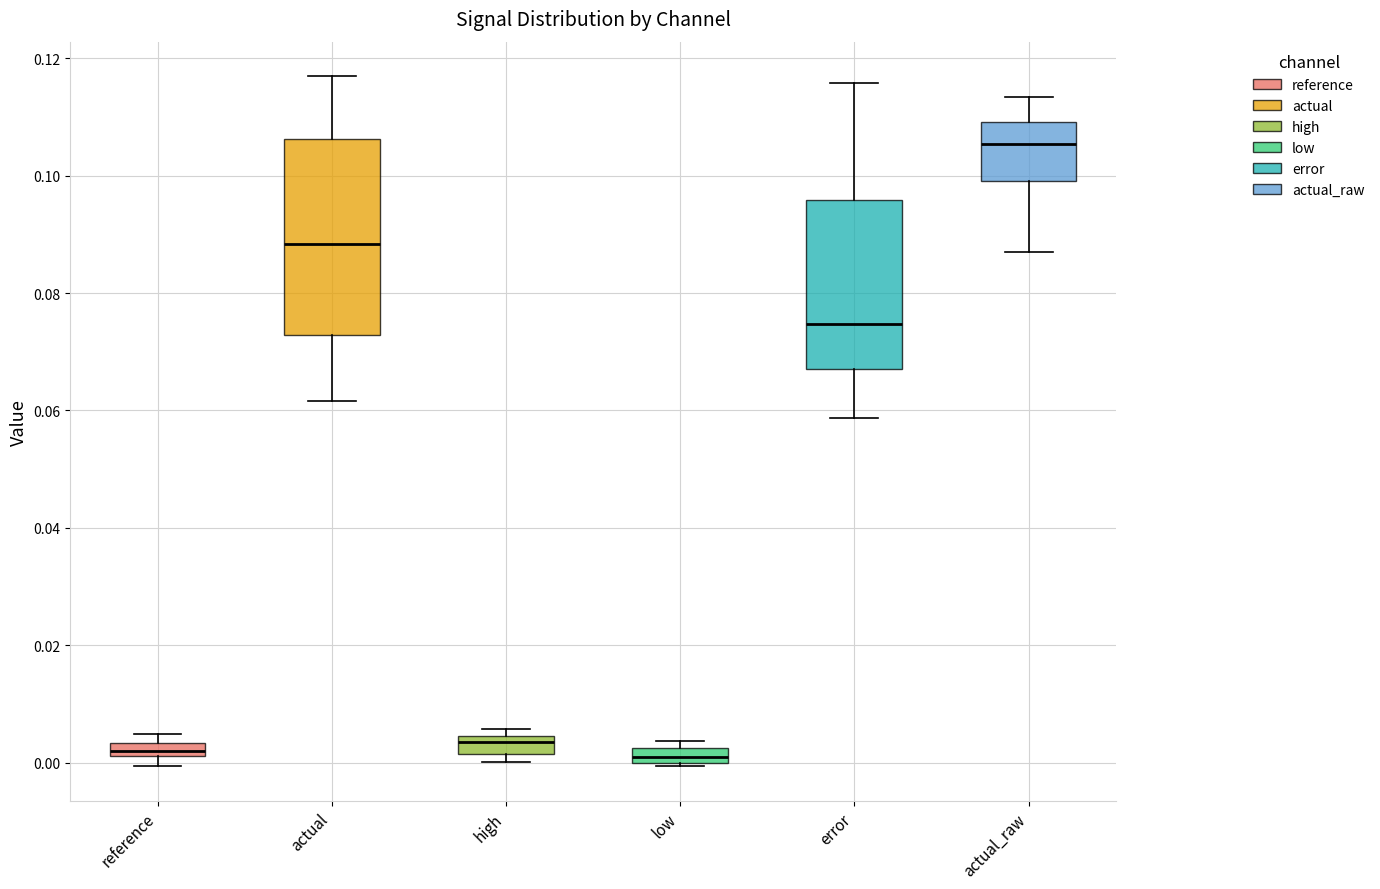

Where is the upper edge of the box for error on the y-axis? The values are not printed on the chart, so give them approximately, as read against the axis.

0.096